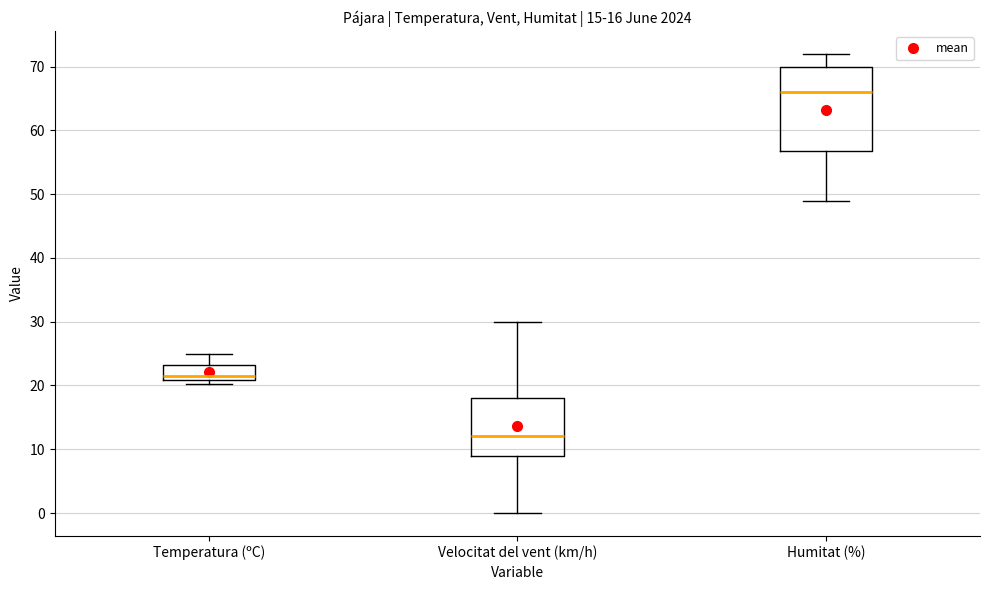

Which box has the lowest median line?

Velocitat del vent (km/h)